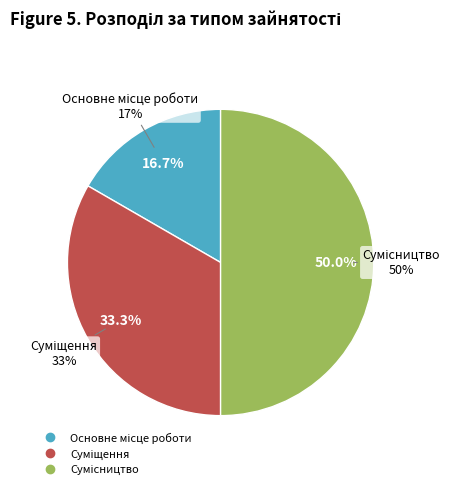

Does Суміщення represent more than half of the total?

No